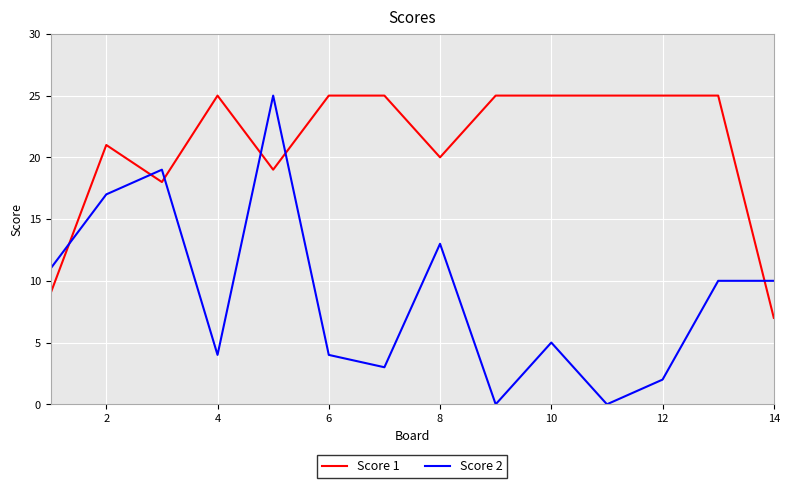

List the series in order of their overall mean, highest first.

Score 1, Score 2